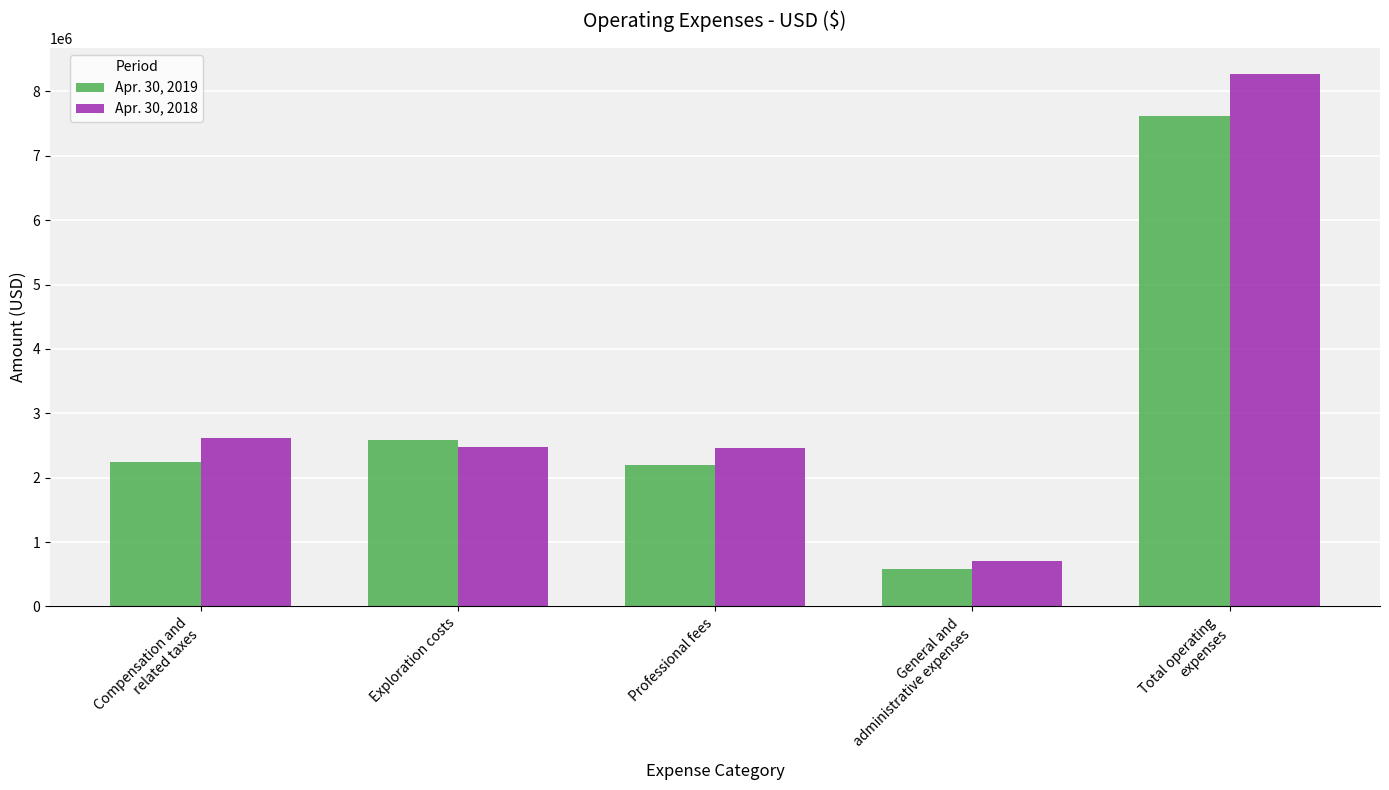

At General and
administrative expenses, list the series in order from largest to smallest.

Apr. 30, 2018, Apr. 30, 2019